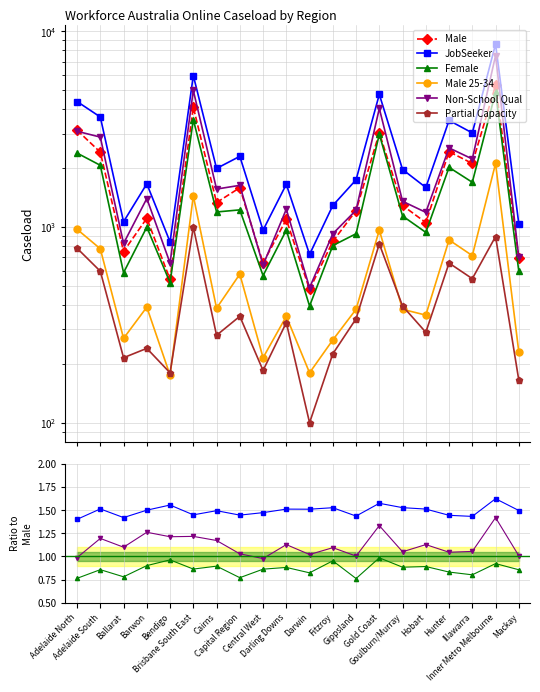

True or false: JobSeeker and Partial Capacity cross at least once.

False